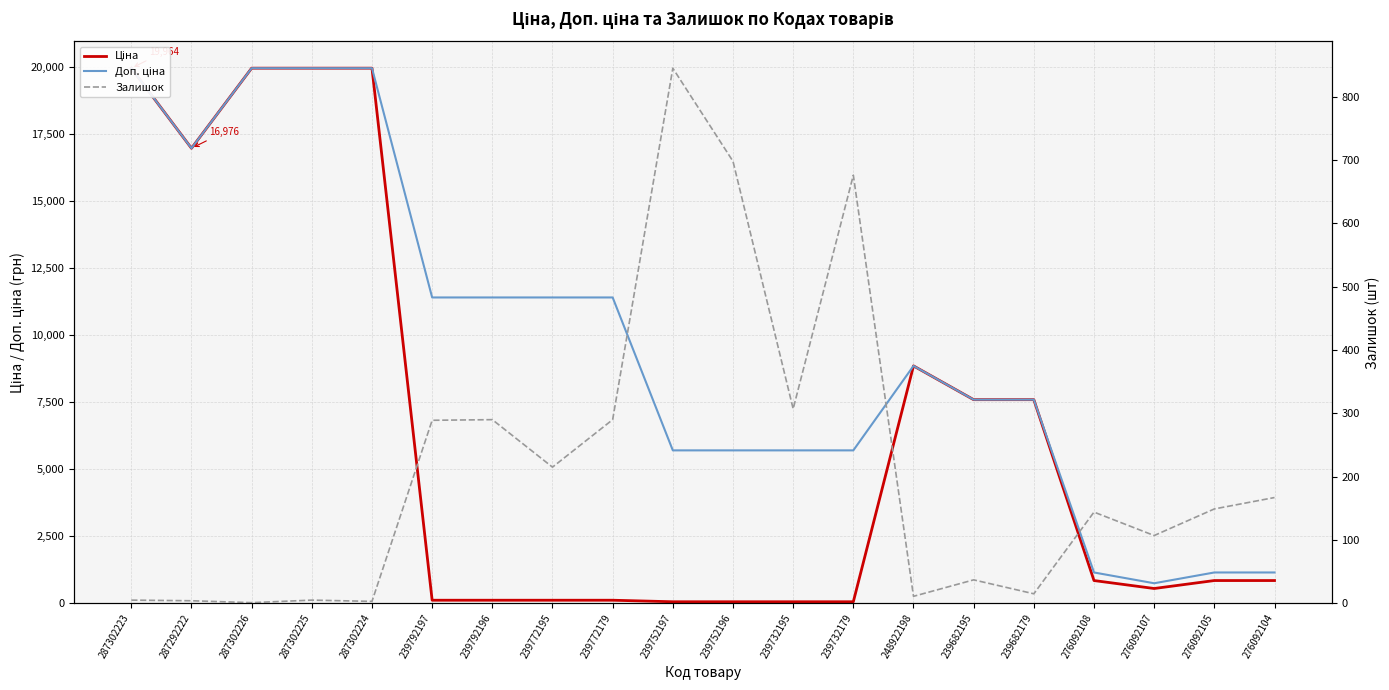

Which label corresponds to the largest value in the chart?

287302223